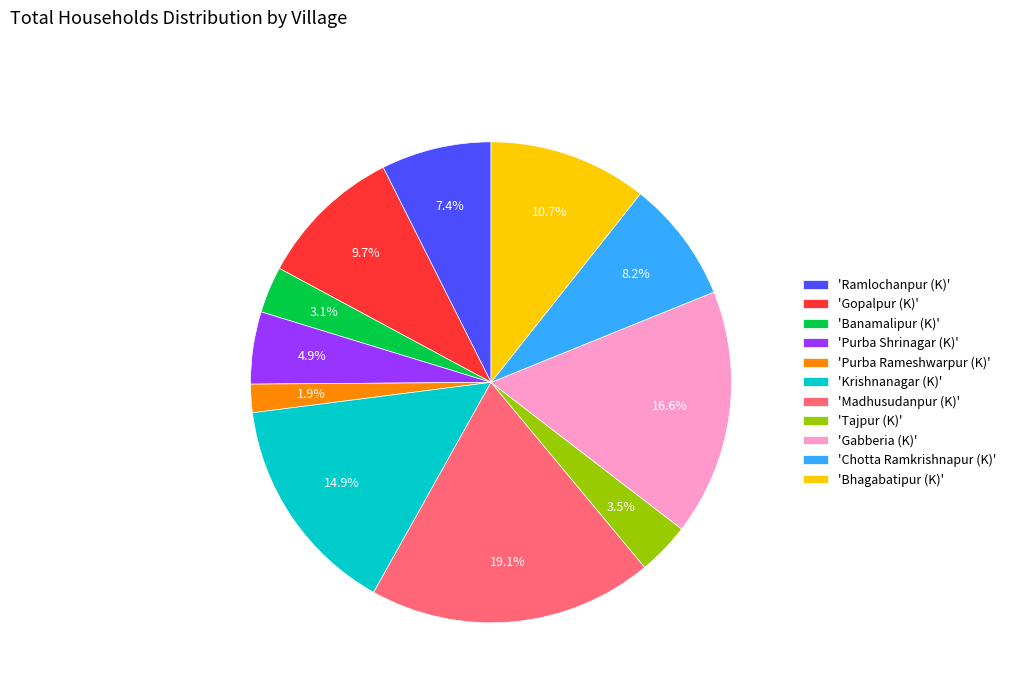

What is the smallest slice in the pie chart?

'Purba Rameshwarpur (K)'